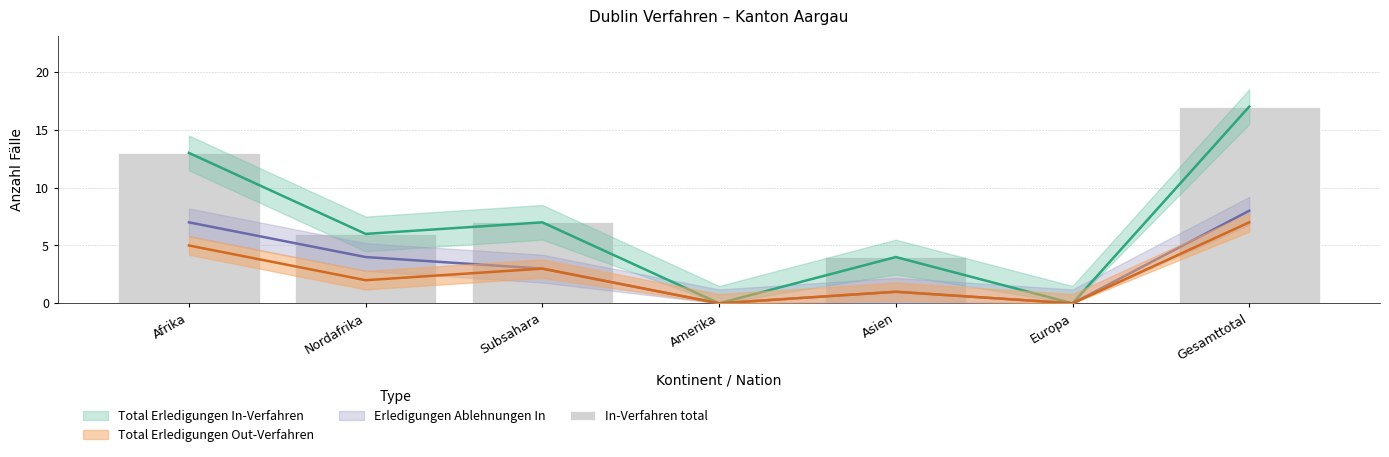

What is the label of the 3rd bar from the left?

Subsahara